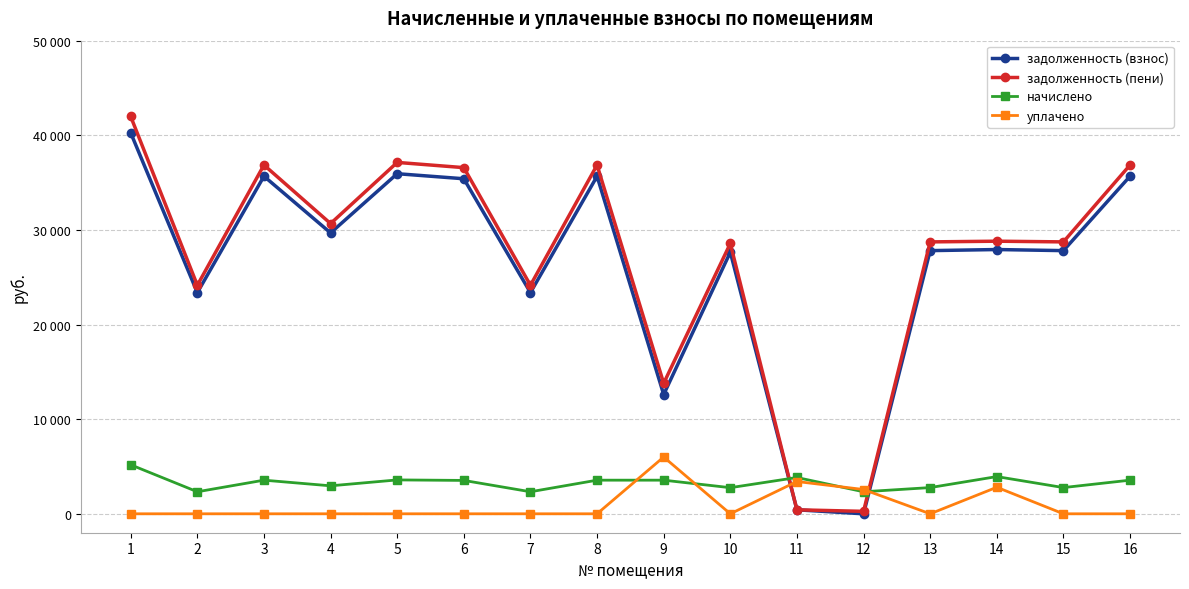

Reading left to right, extract all data points from this chart.

задолженность (взнос): 1=40260.2	2=23372.6	3=35674.0	4=29683.7	5=35941.3	6=35406.5	7=23372.6	8=35674.0	9=12606.4	10=27647.0	11=422.7	12=0.0	13=27811.7	14=27926.7	15=27811.7	16=35674.0
задолженность (пени): 1=41986.4	2=24148.7	3=36858.5	4=30669.4	5=37134.8	6=36582.2	7=24148.7	8=36858.5	9=13791.0	10=28567.0	11=421.4	12=258.7	13=28735.2	14=28808.0	15=28735.2	16=36858.5
начислено: 1=5178.8	2=2328.3	3=3553.7	4=2957.0	5=3580.4	6=3527.1	7=2328.3	8=3553.7	9=3553.7	10=2759.9	11=3836.2	12=2328.3	13=2770.6	14=3932.1	15=2770.6	16=3553.7
уплачено: 1=0.0	2=0.0	3=0.0	4=0.0	5=0.0	6=0.0	7=0.0	8=0.0	9=6000.0	10=0.0	11=3411.6	12=2566.7	13=0.0	14=2804.6	15=0.0	16=0.0